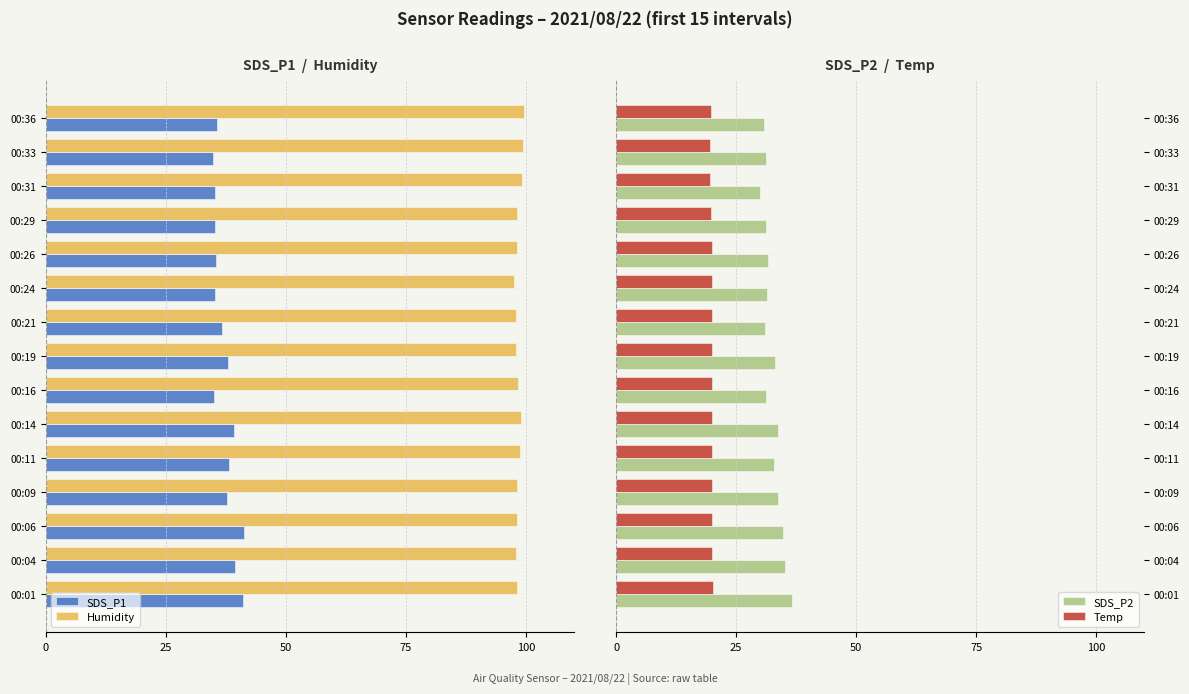

Does the chart contain stacked bars?

No